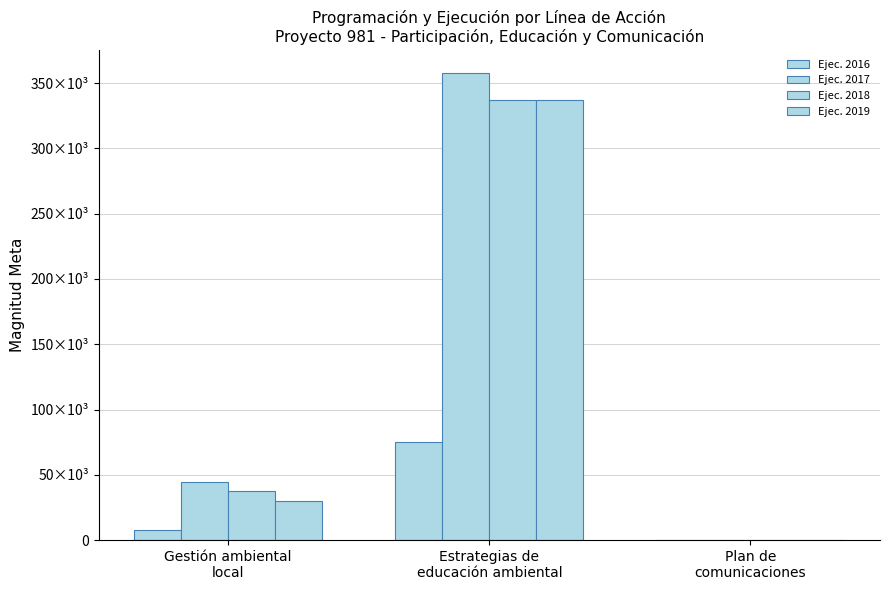

What is the difference between the maximum and minimum values in the Ejec. 2018 series?

337499